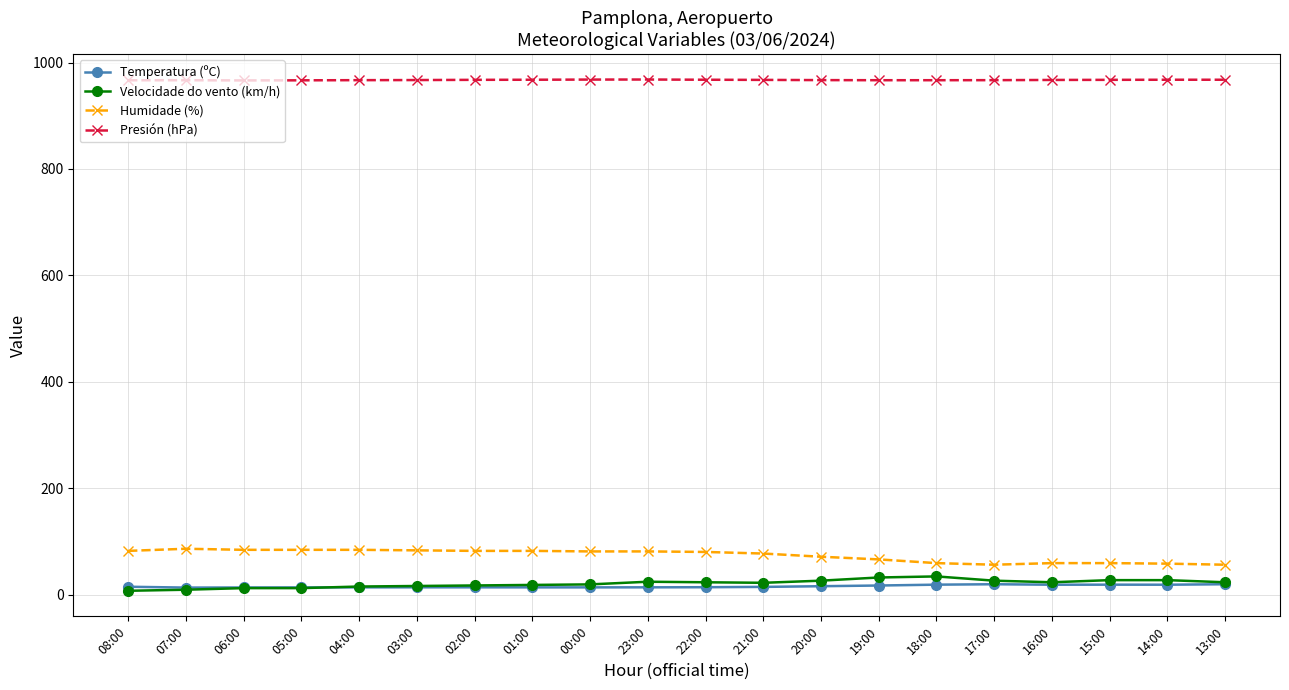

True or false: Humidade (%) has a value of 66.0 at 19:00.

True